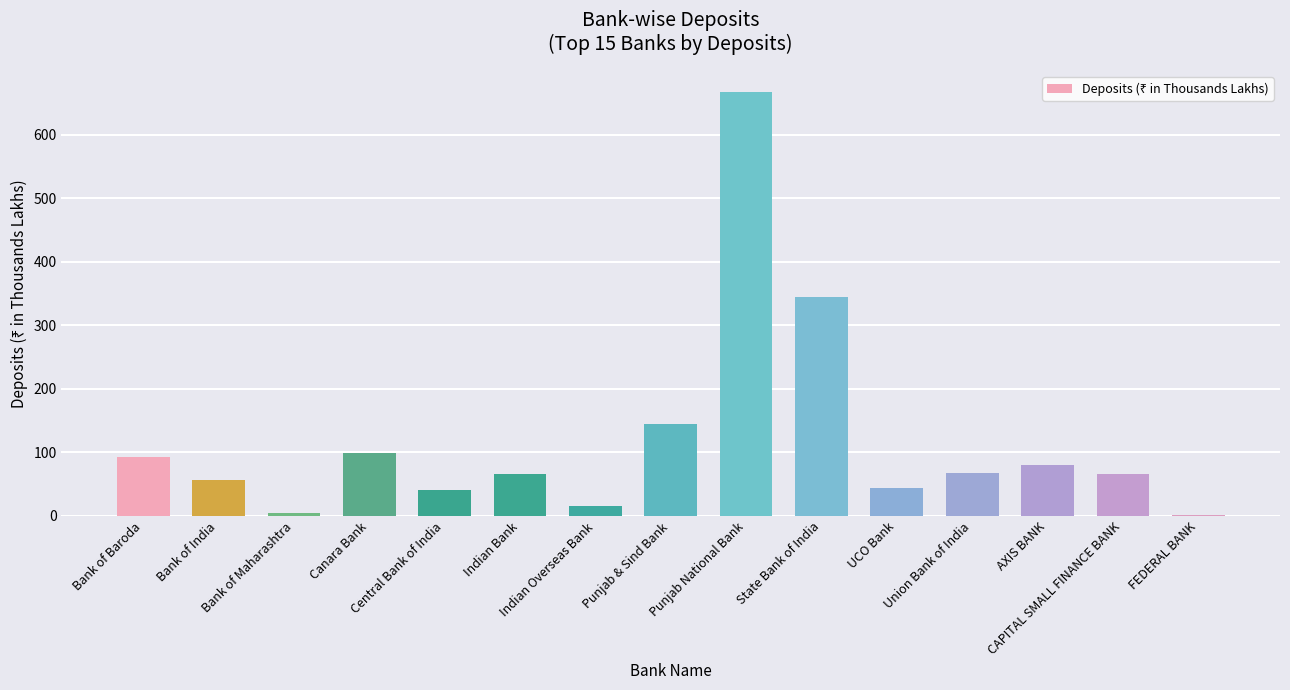

What is the greatest value displayed?

666.6